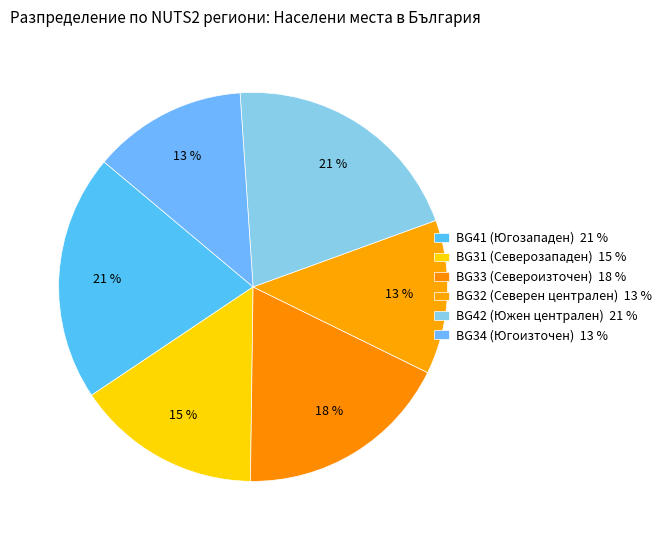

How many segments does this pie chart have?

6